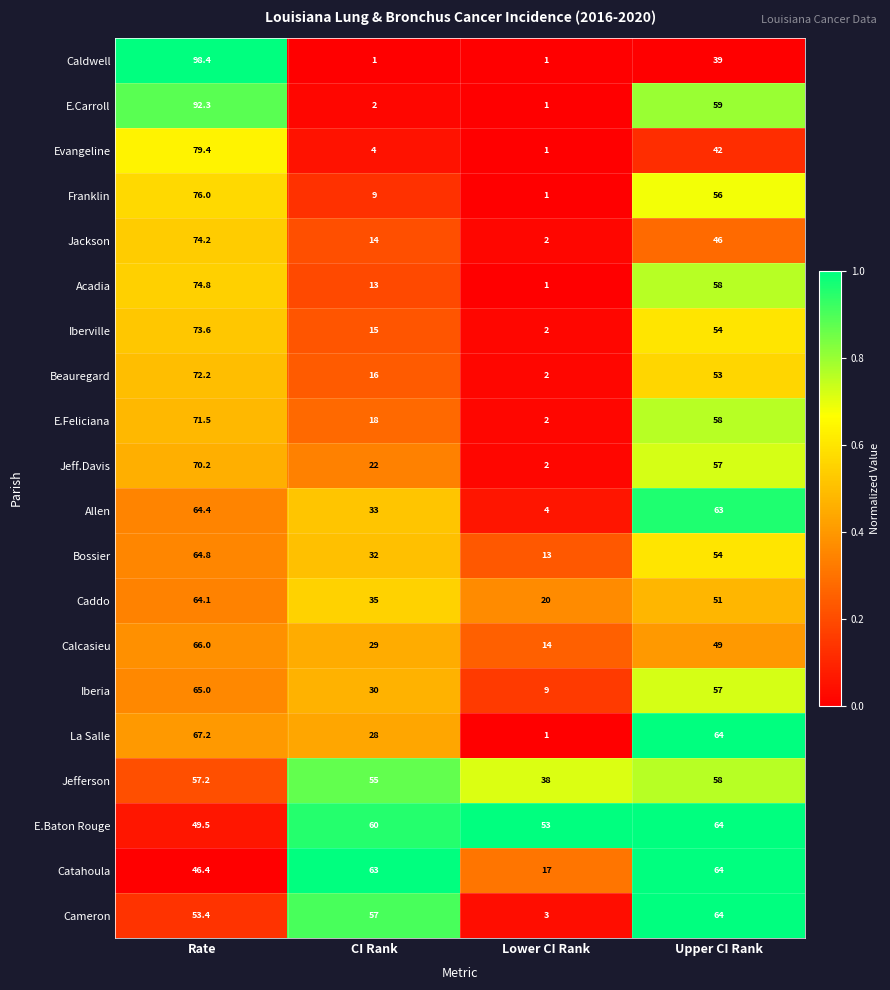

At CI Rank, list the series in order from largest to smallest.

Catahoula, E.Baton Rouge, Cameron, Jefferson, Caddo, Allen, Bossier, Iberia, Calcasieu, La Salle, Jeff.Davis, E.Feliciana, Beauregard, Iberville, Jackson, Acadia, Franklin, Evangeline, E.Carroll, Caldwell